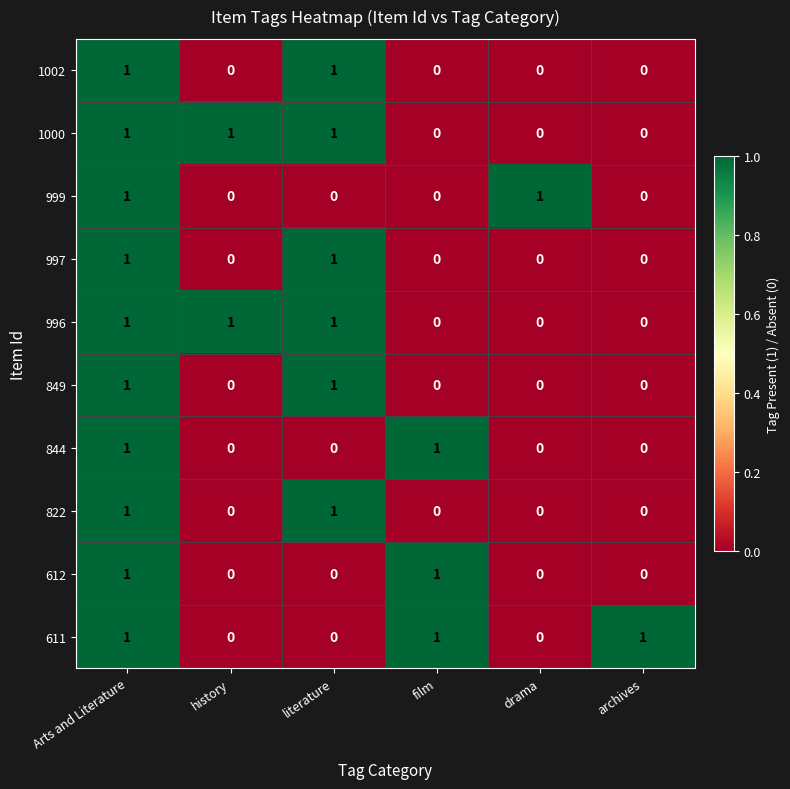

How many 1000 values are between 0 and 1?

6